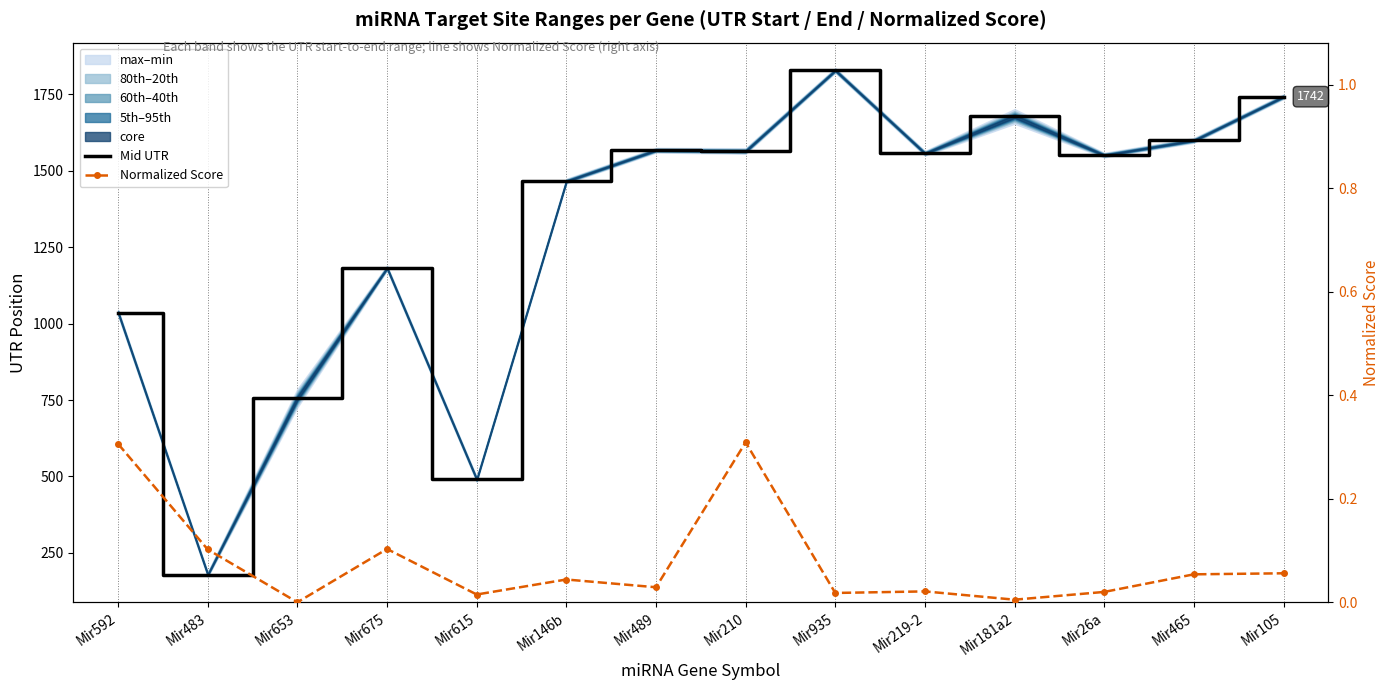

What is the label of the 2nd point from the right?

Mir465